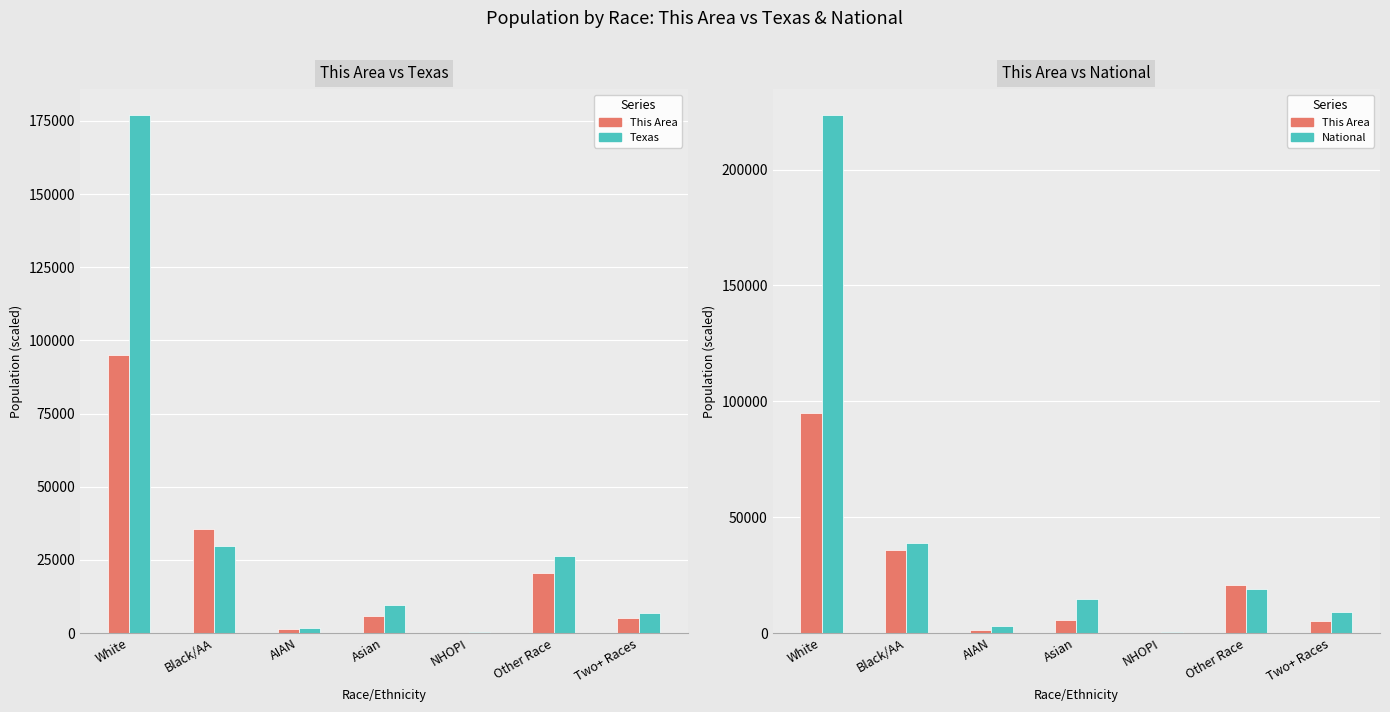

Does the chart contain stacked bars?

No